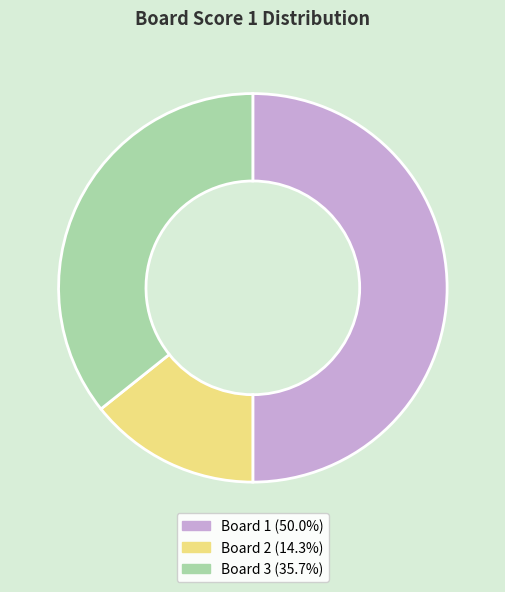

Count the number of slices in the pie.

3